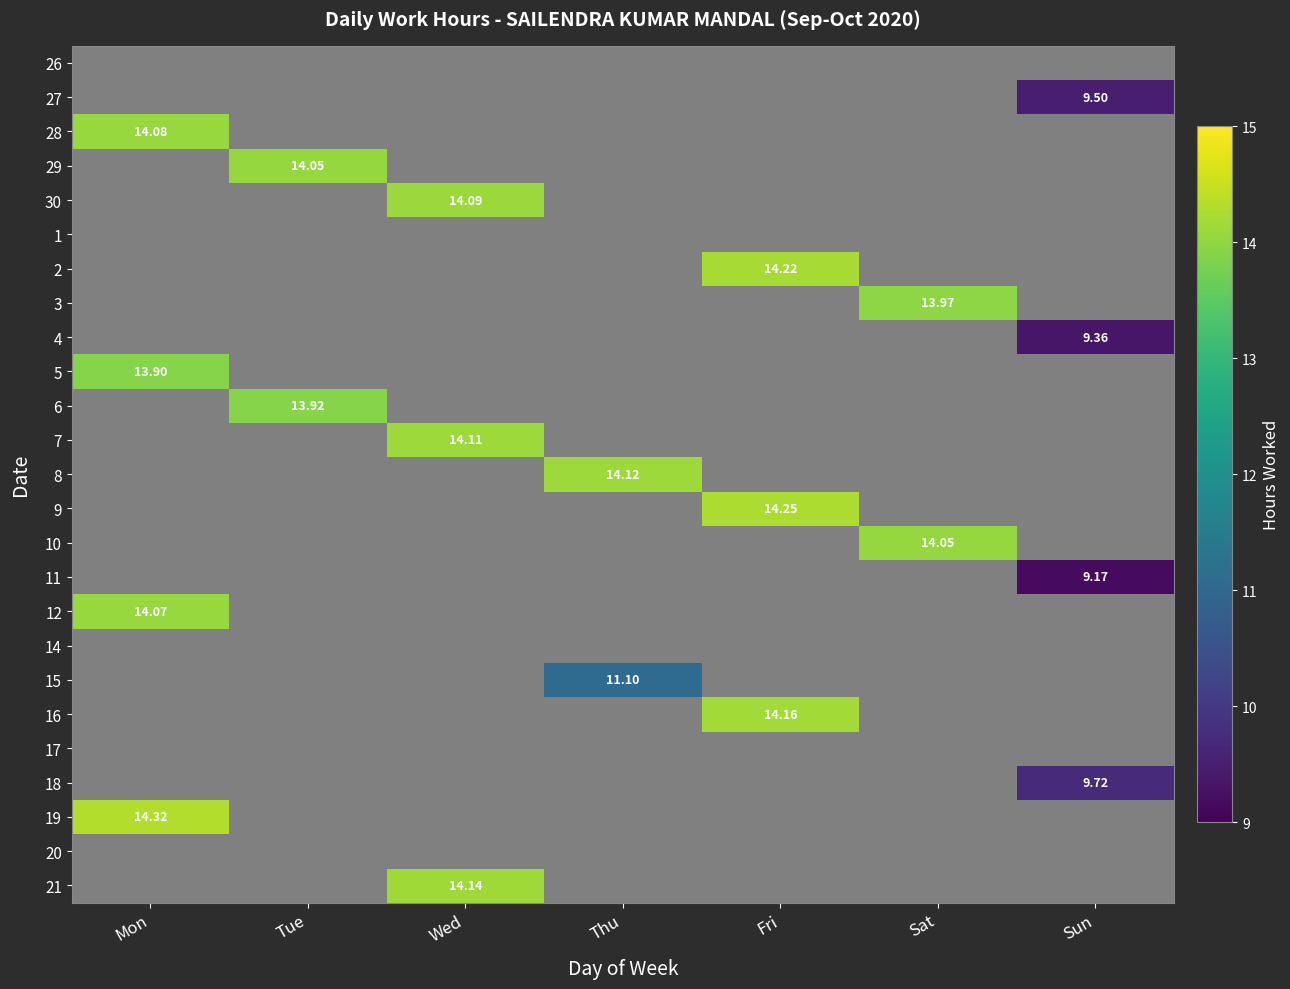

Which category has the highest value across all series?

Mon